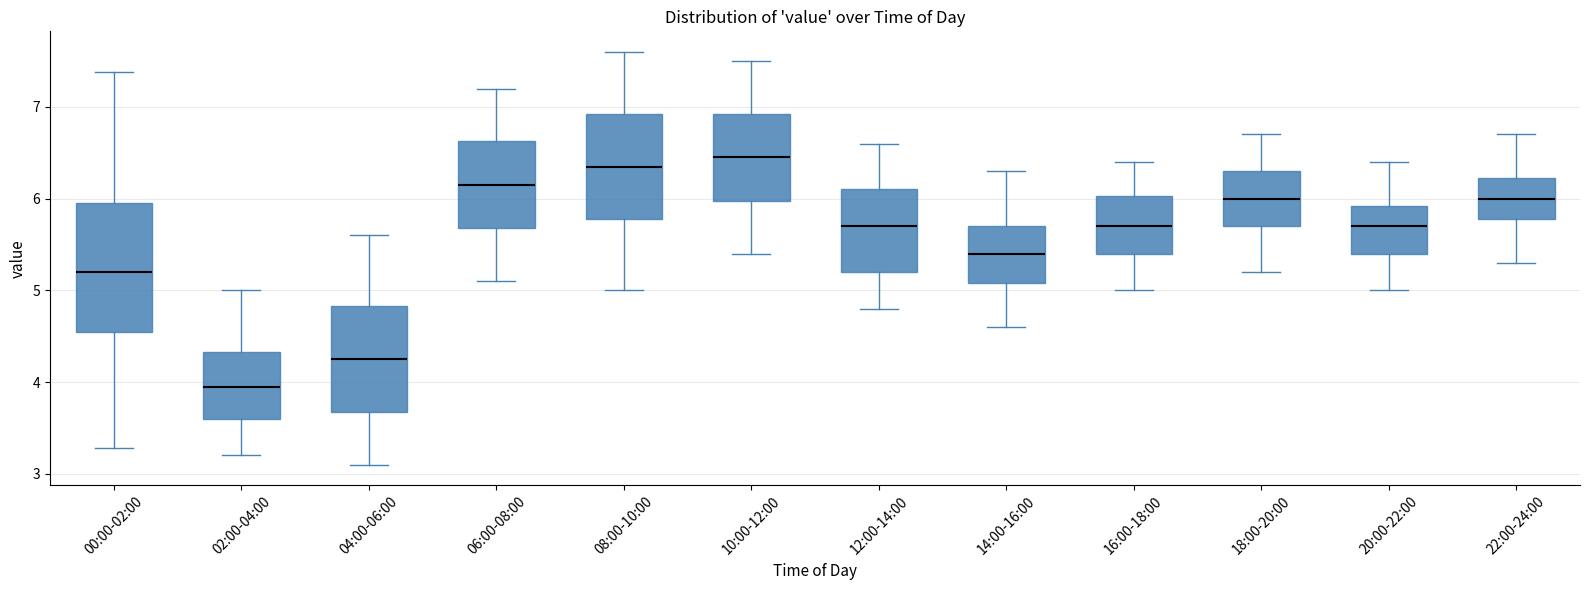

Where is the upper edge of the box for 04:00-06:00 on the y-axis? The values are not printed on the chart, so give them approximately, as read against the axis.

4.8